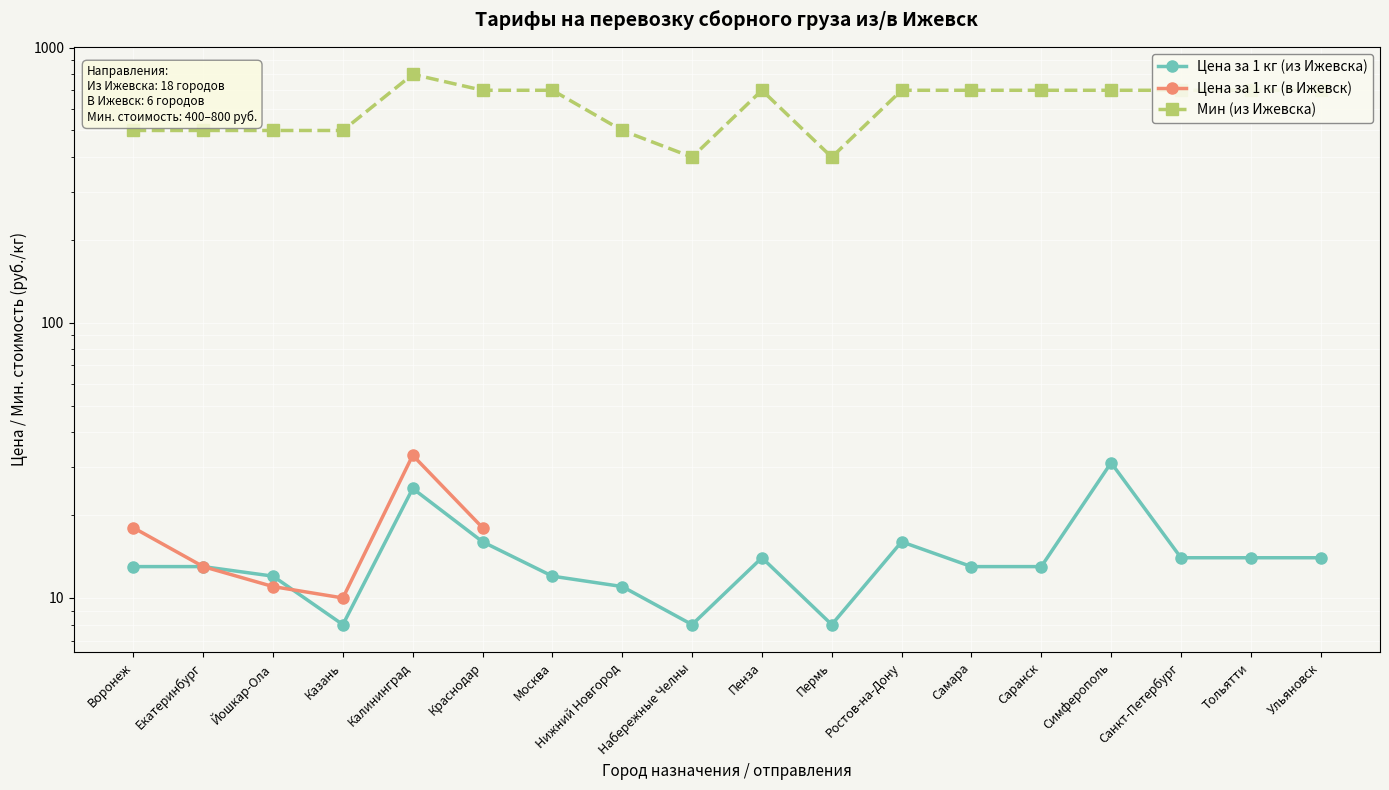

How many values in the Цена за 1 кг (из Ижевска) series exceed 13?

8